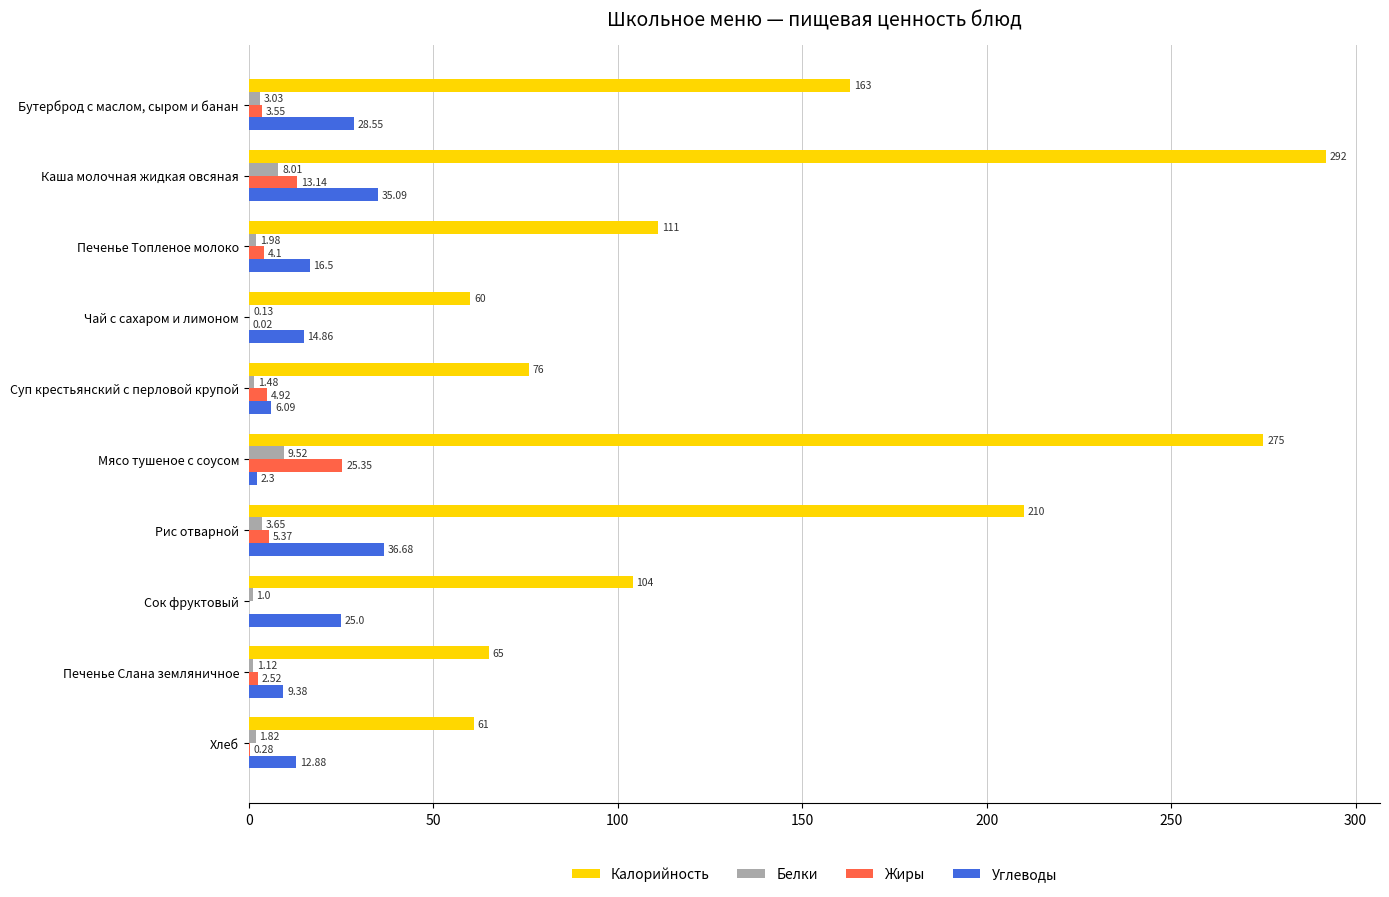

What is the sum of all Углеводы values?

187.3